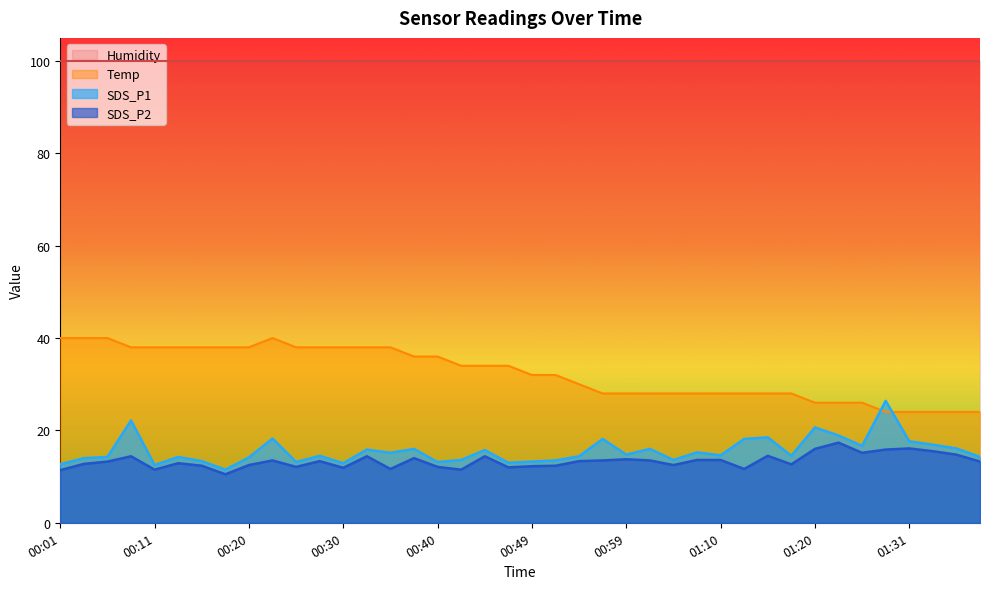

What value does the SDS_P1 series have at 01:33?

16.9